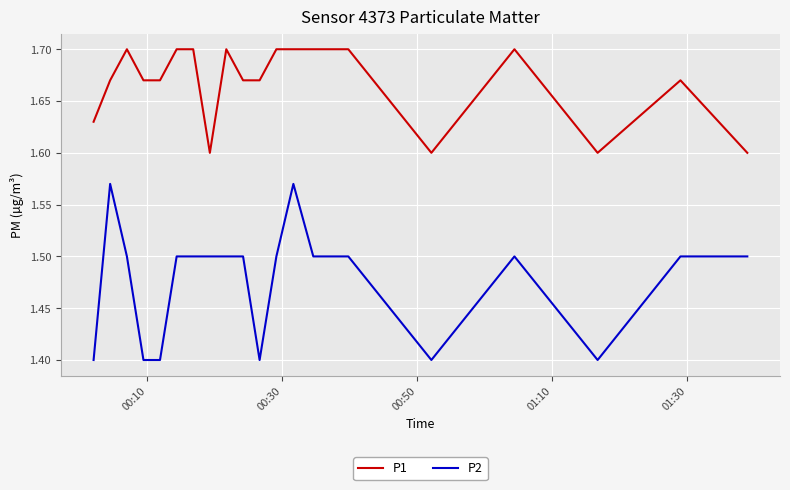

How many P2 values are between 1 and 2?

20